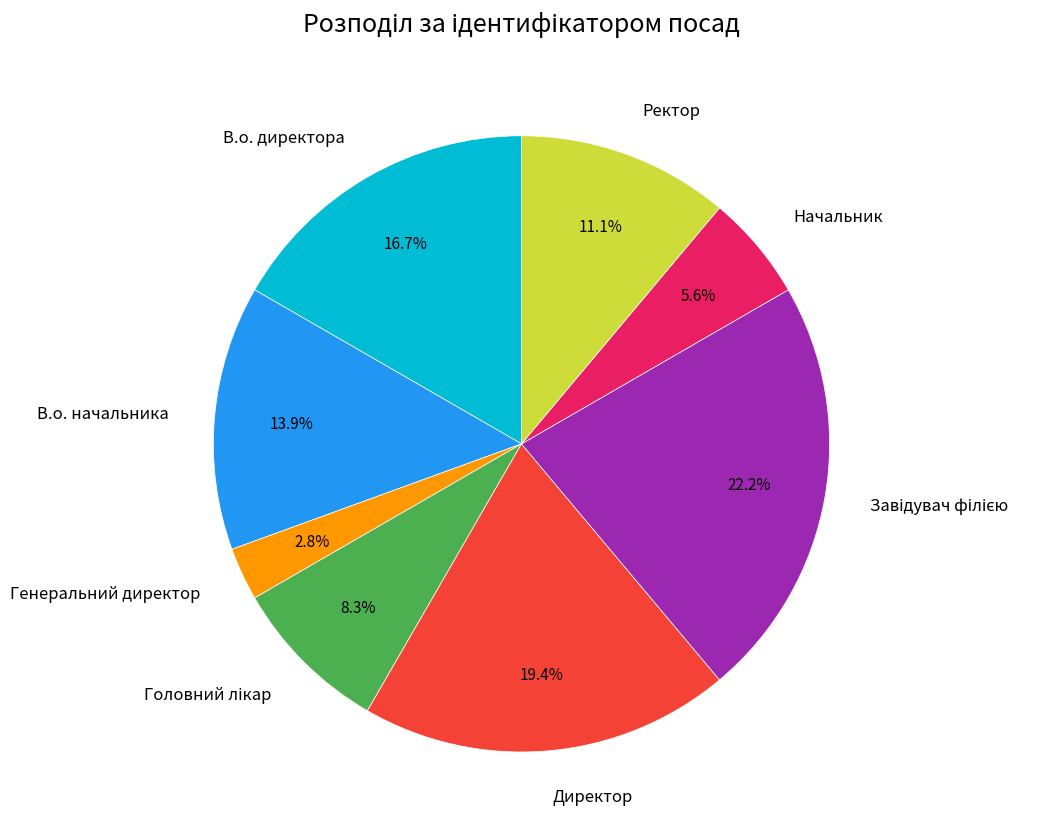

Is there a majority slice in this chart?

No